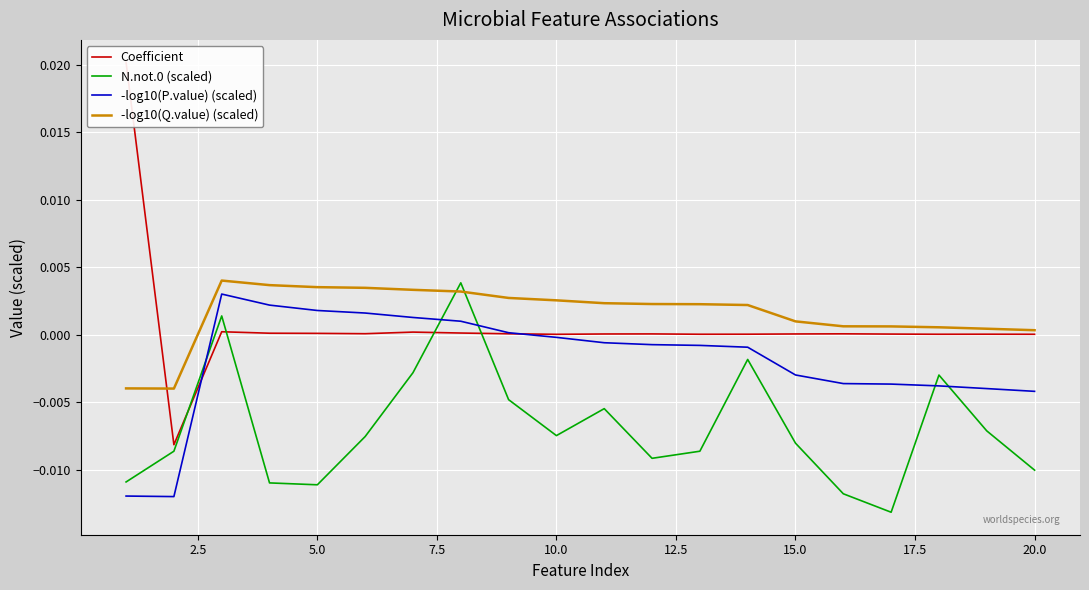

True or false: -log10(Q.value) (scaled) and -log10(P.value) (scaled) intersect in this chart.

False